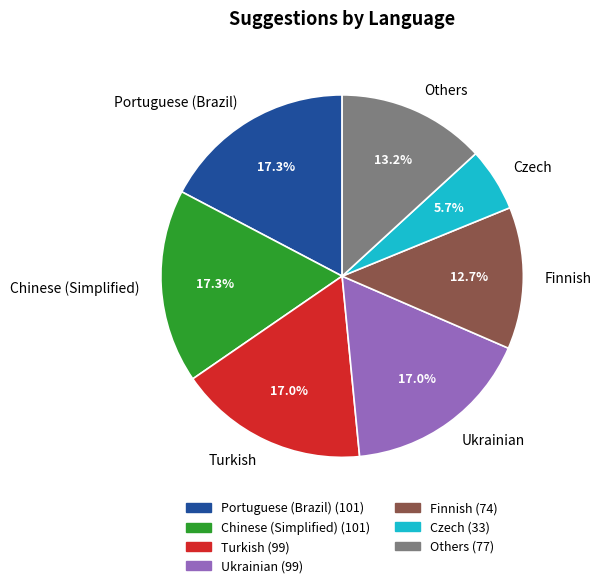

Is there any slice that represents more than half of the pie?

No